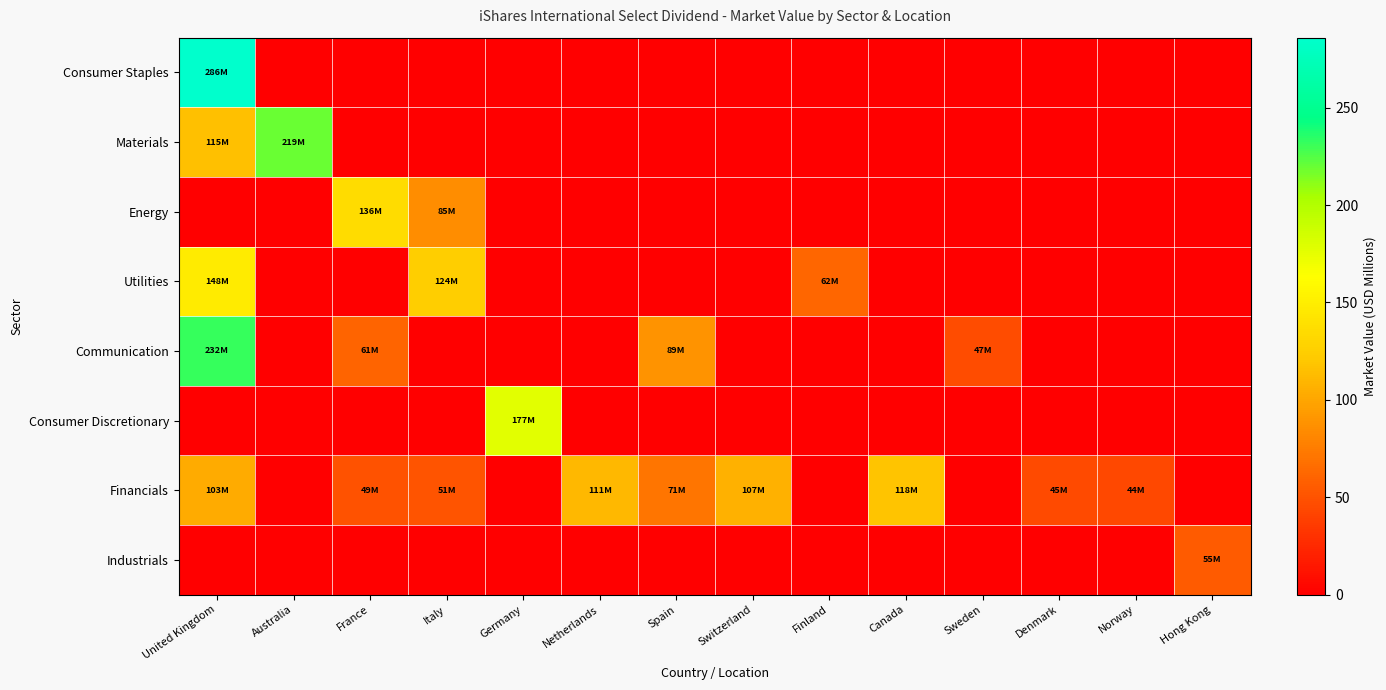

Between France and Hong Kong, which is larger?

France